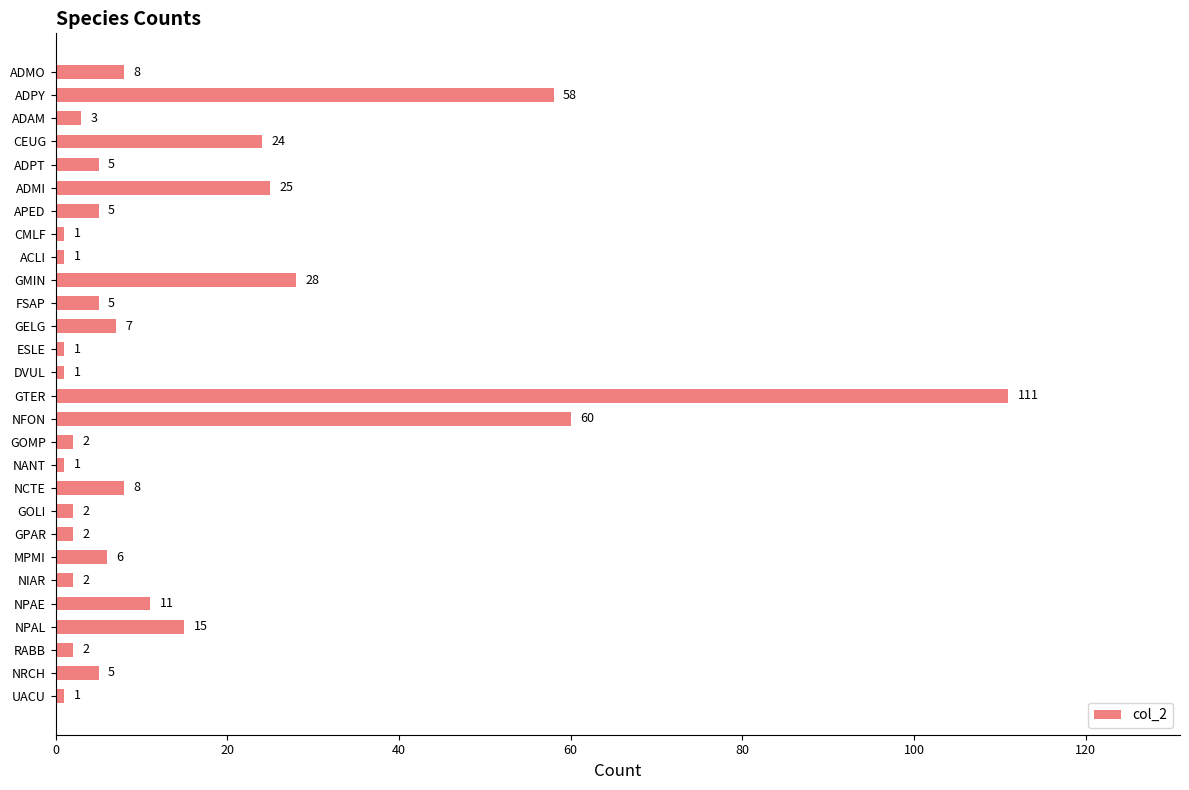

How many distinct data groups are displayed?

1